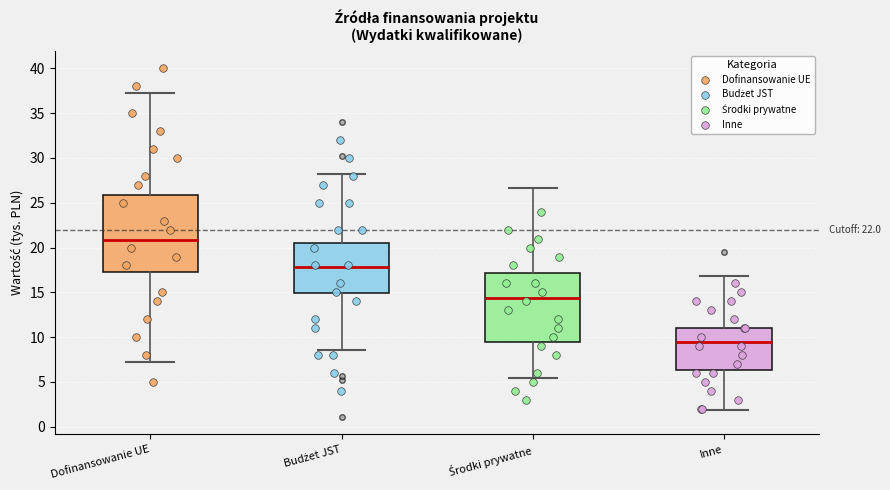

Where does the upper whisker of the box for Inne end on the y-axis? The values are not printed on the chart, so give them approximately, as read against the axis.

17.0